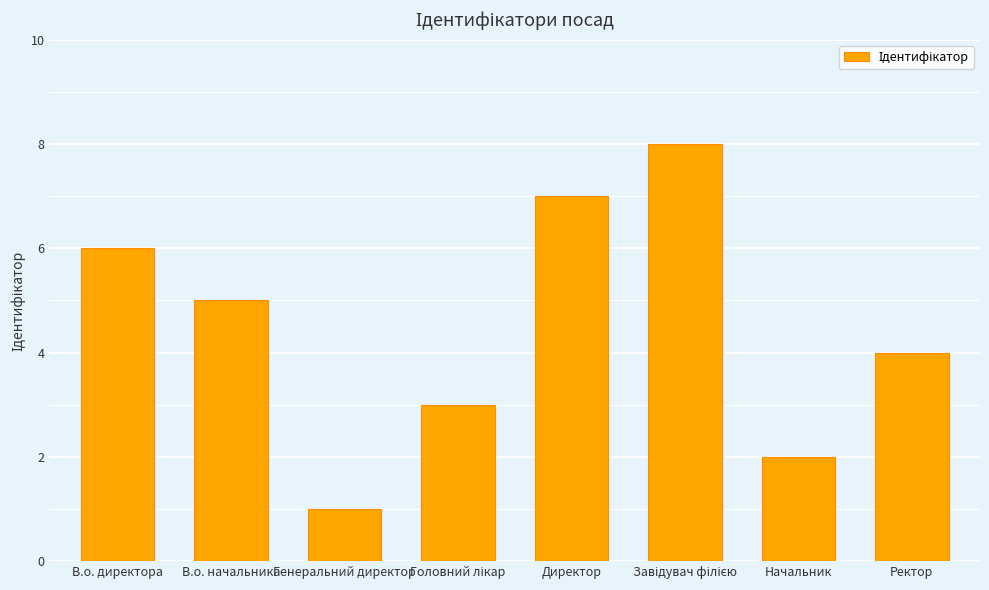

What is the ratio of the value at Ректор to the value at В.о. директора?

0.7